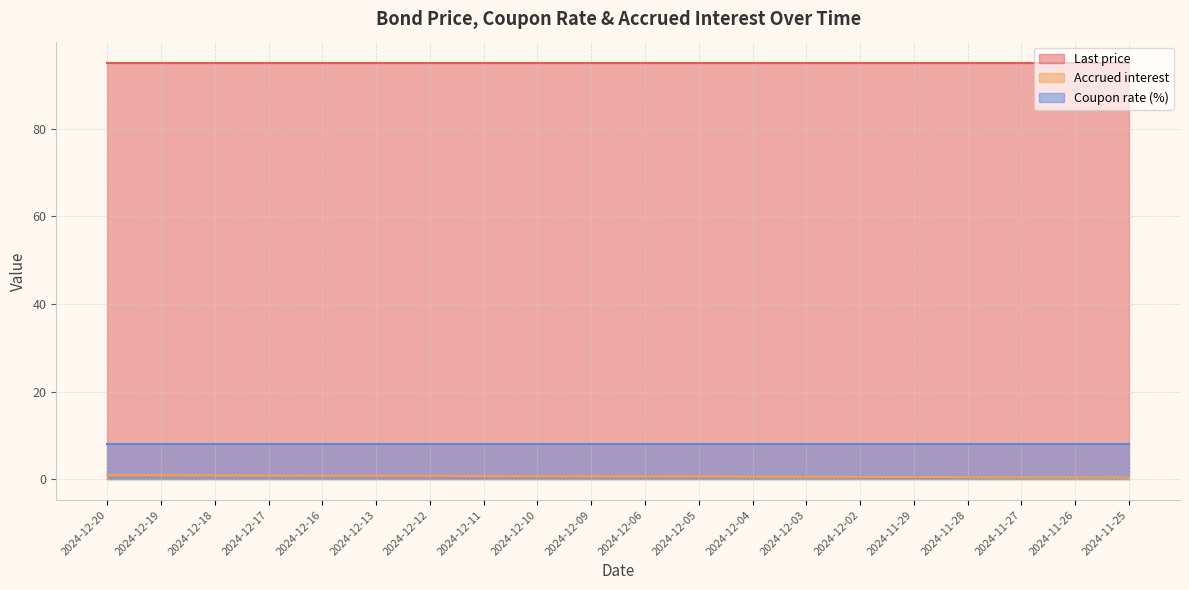

What position from the right is 2024-12-17?

17